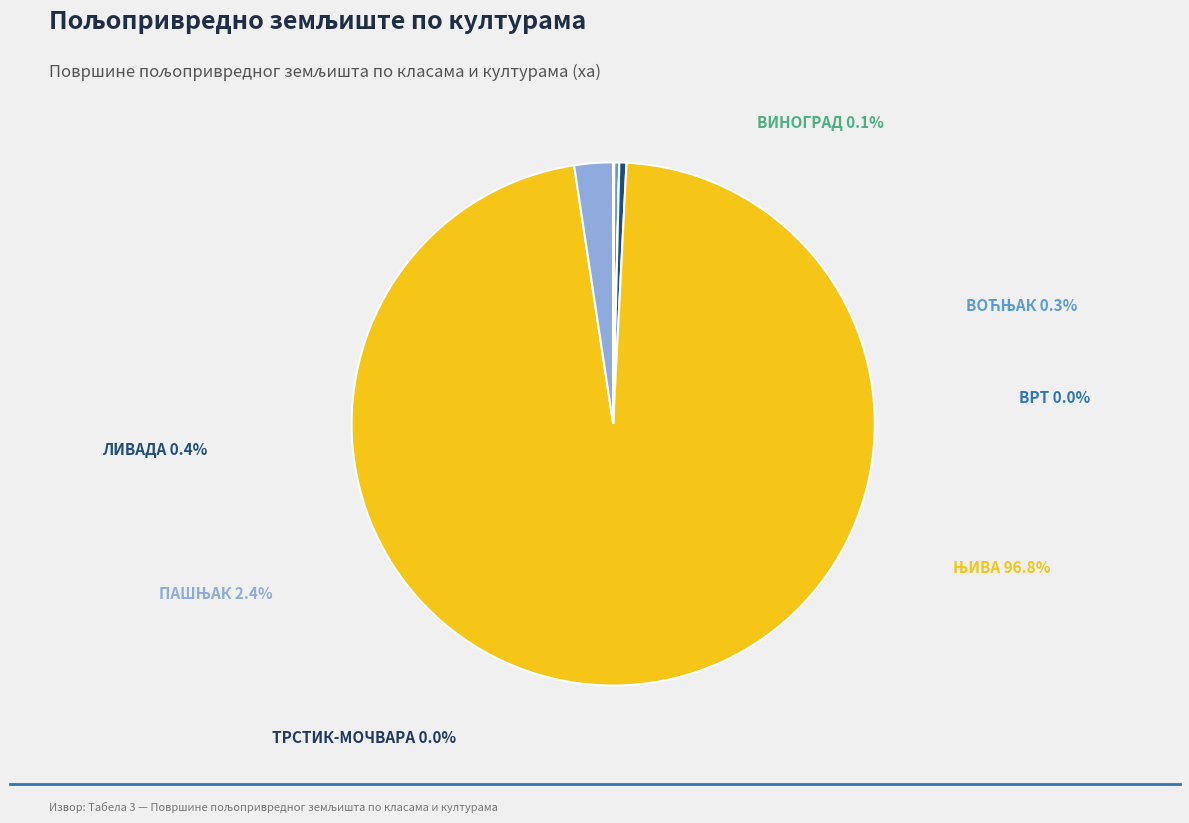

Combined, what portion of the pie is ЛИВАДА and ТРСТИК-МОЧВАРА?

0.4%